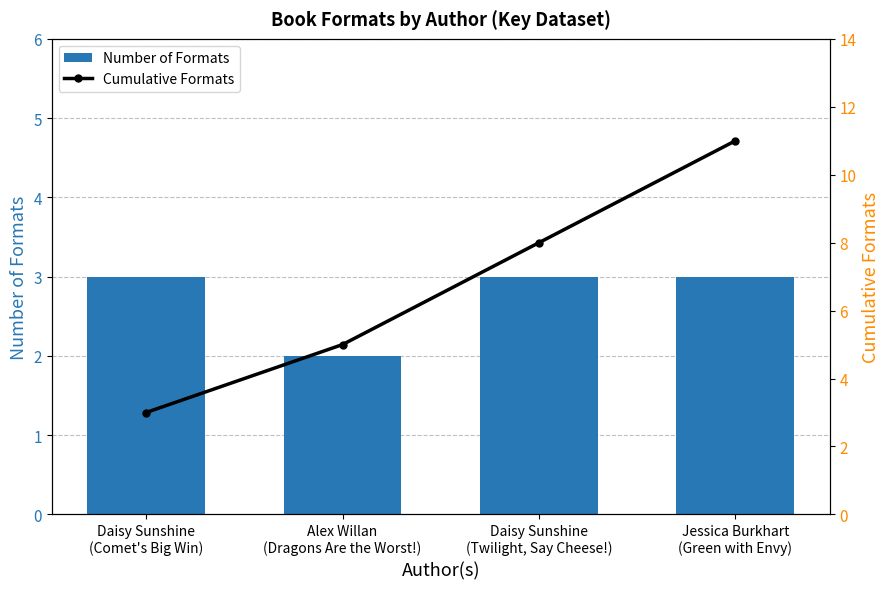

Rank the series by their maximum value, from highest to lowest.

Cumulative Formats, Number of Formats